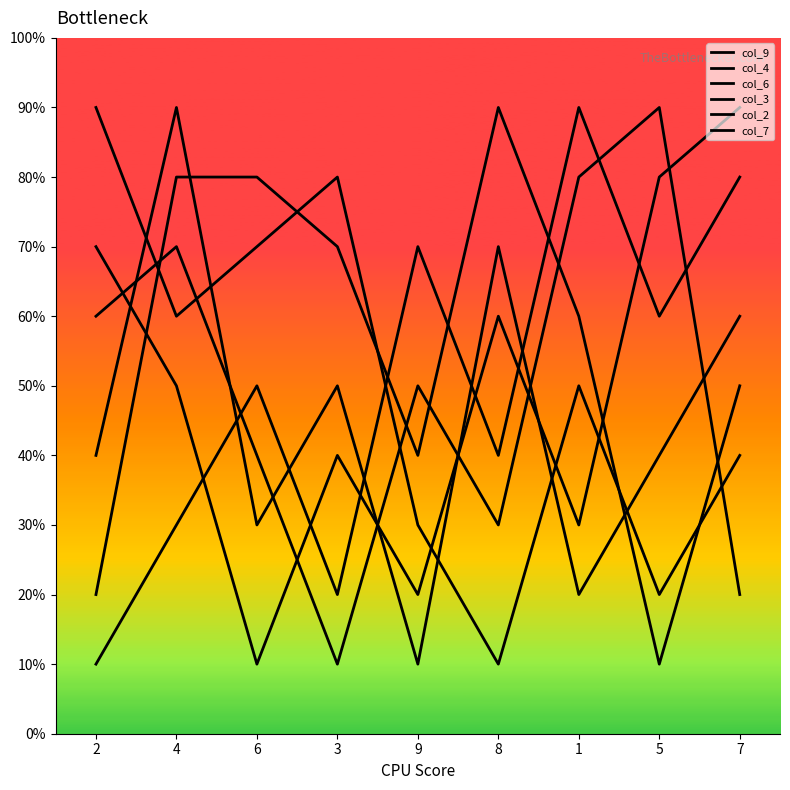

Read the col_7 value at 7.

2